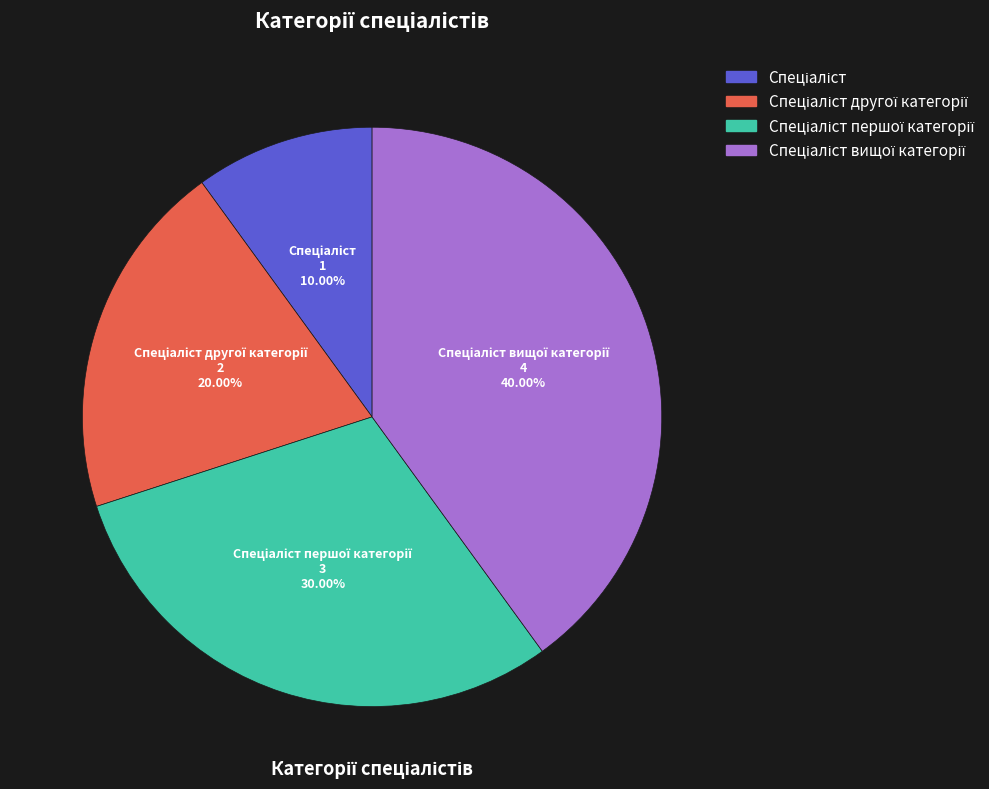

Does any single category account for the majority?

No